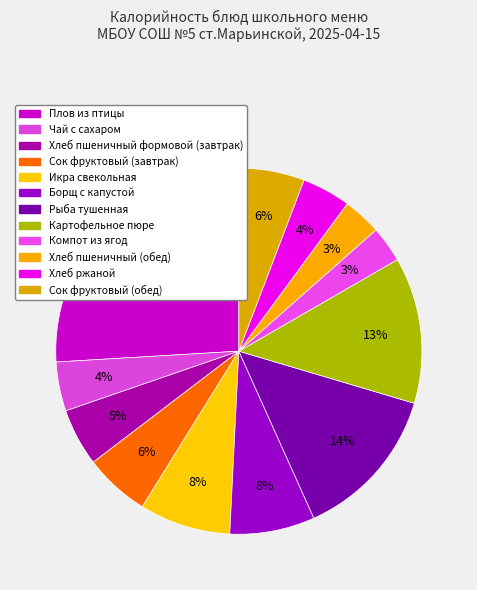

To the nearest percent, what portion does Чай с сахаром represent?

4%